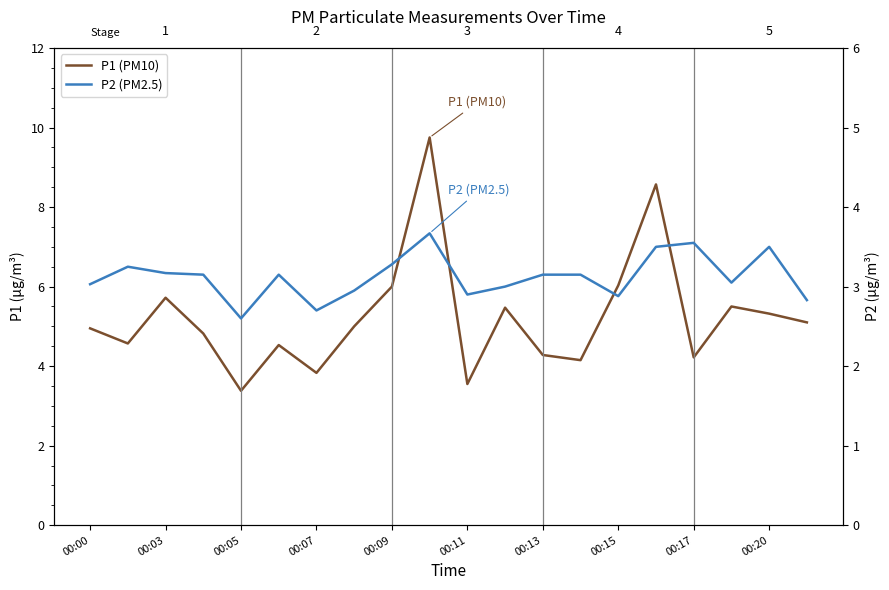

Reading left to right, transcribe all the data shown in this chart.

P1 (PM10): 5.0	4.6	5.7	4.8	3.4	4.5	3.8	5.0	6.0	9.8	3.5	5.5	4.3	4.2	6.0	8.6	4.2	5.5	5.3	5.1
P2 (PM2.5): 3.0	3.2	3.2	3.1	2.6	3.1	2.7	3.0	3.3	3.7	2.9	3.0	3.1	3.1	2.9	3.5	3.5	3.0	3.5	2.8